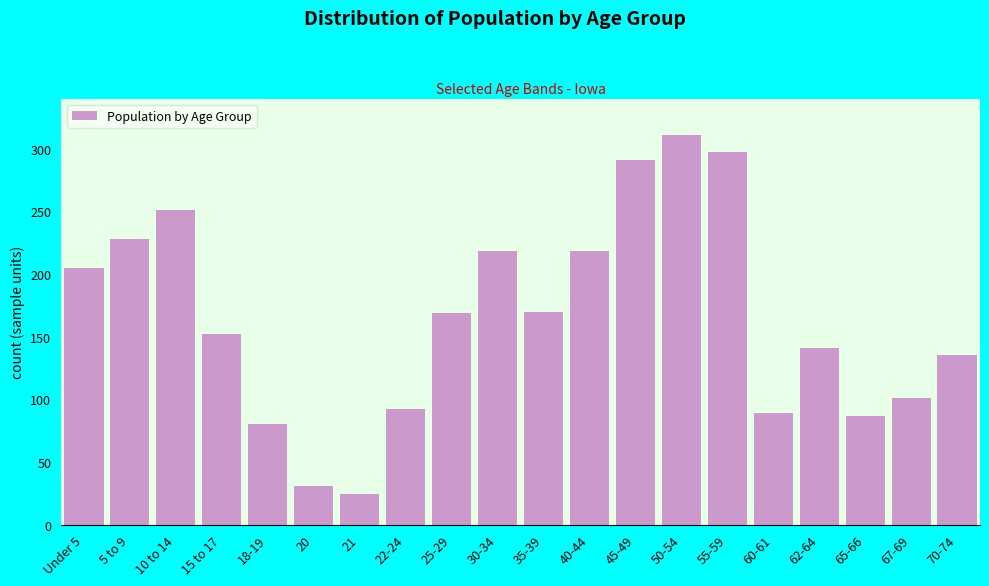

What is the smallest value displayed?

24